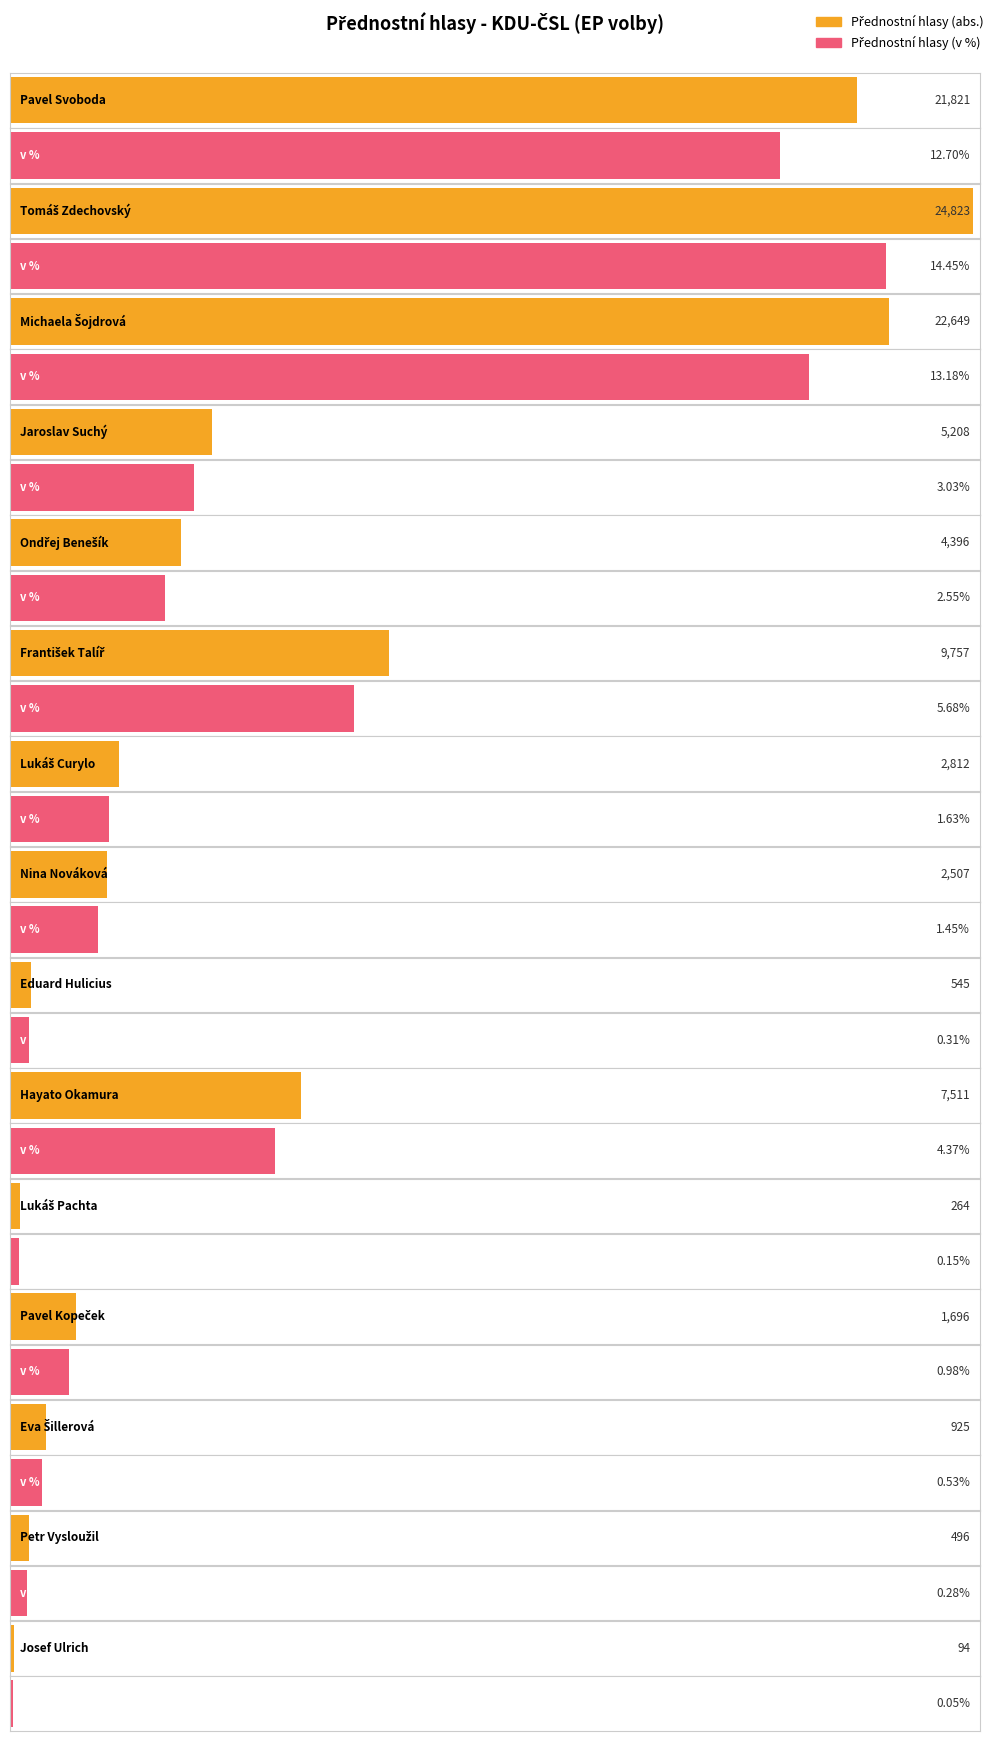

Is the value of abs. at Pavel Svoboda greater than the value of v % at Nina Nováková?

Yes